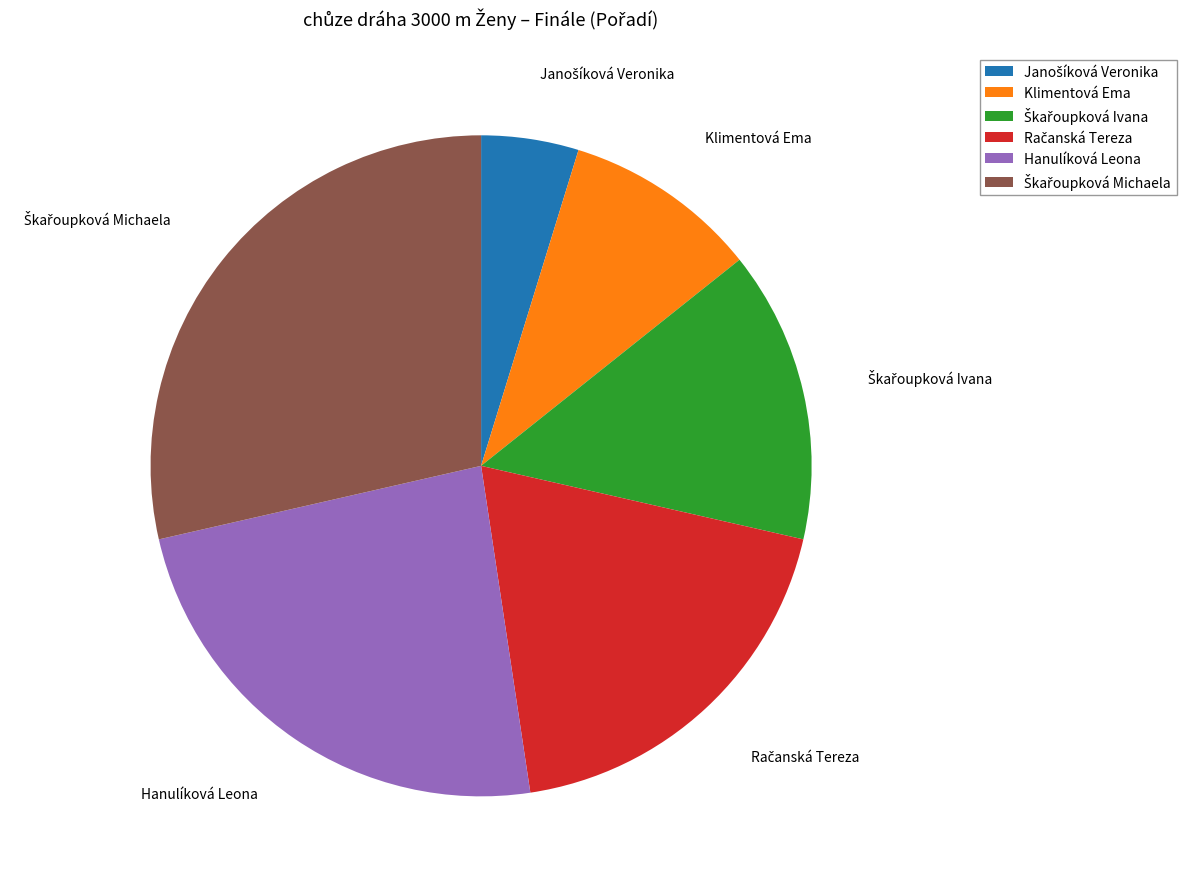

Is it true that Hanulíková Leona is 24% of the pie?

True